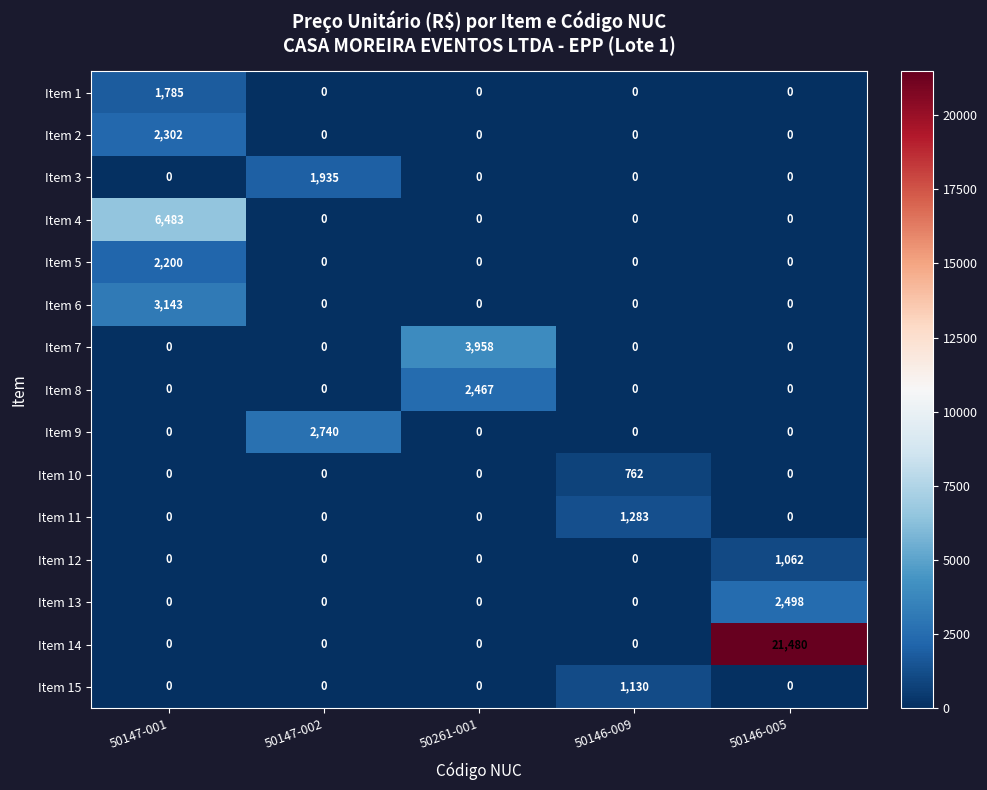

Which series has the largest range (max minus min)?

Item 14